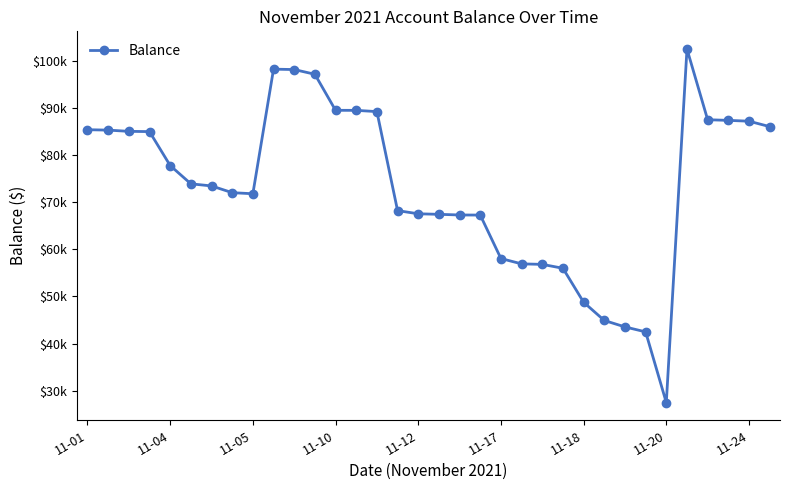

What is the average value?

73366.9